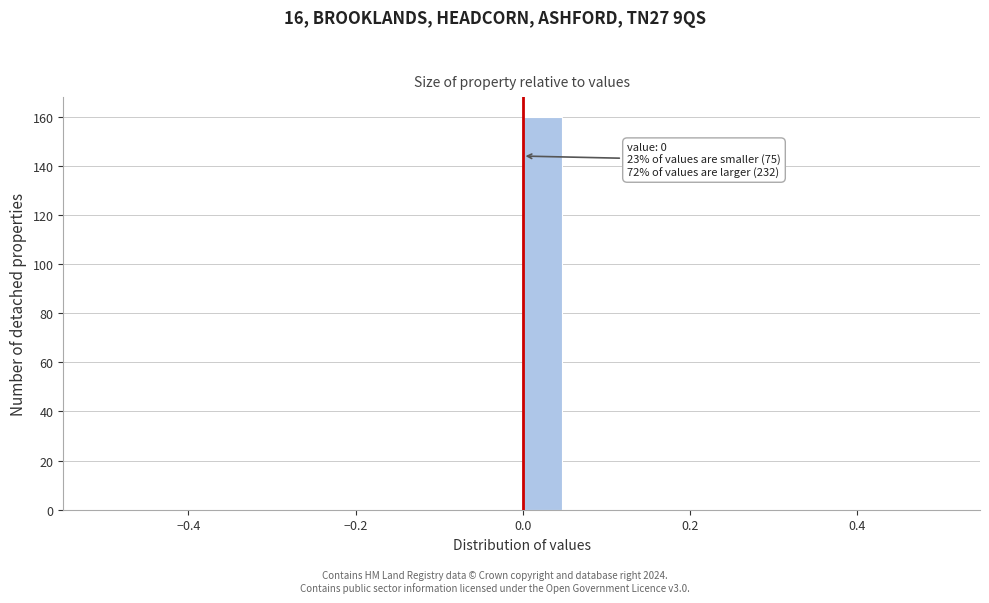

Around what value on the x-axis is the tallest bar? Give the approximate position of its centre, as read against the axis.

0.02